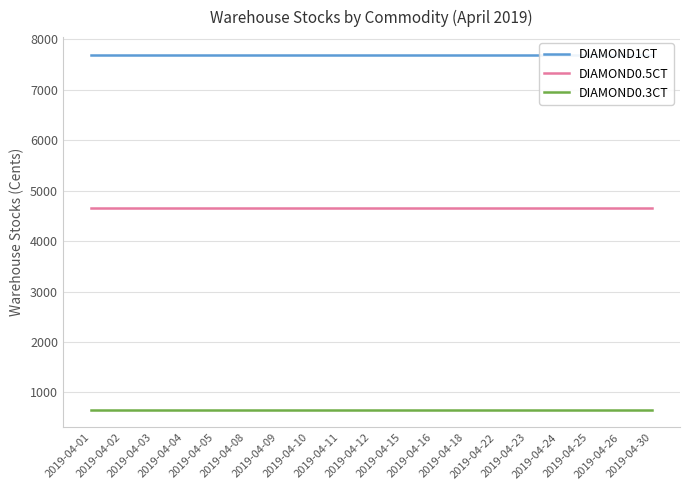

What is the total value across all series at 2019-04-05?

13015